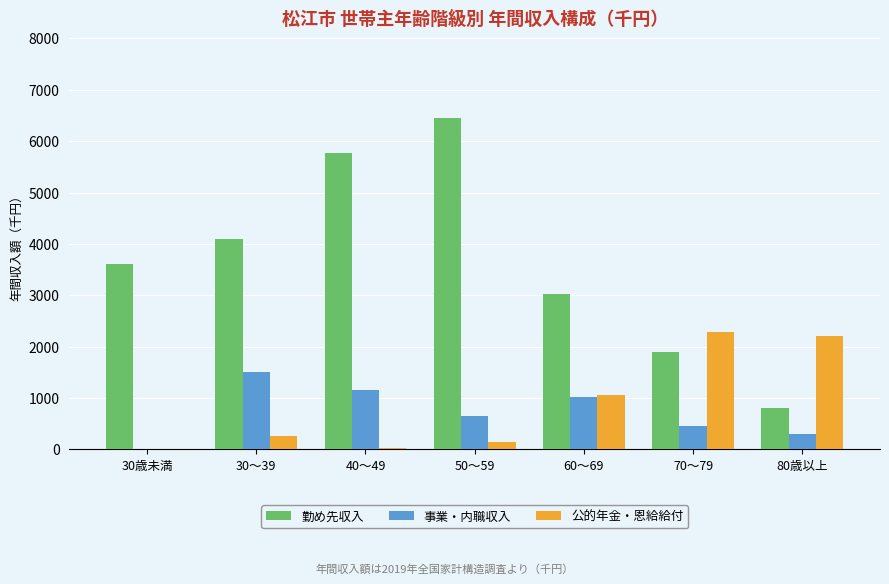

Which series has the largest total across all categories?

勤め先収入